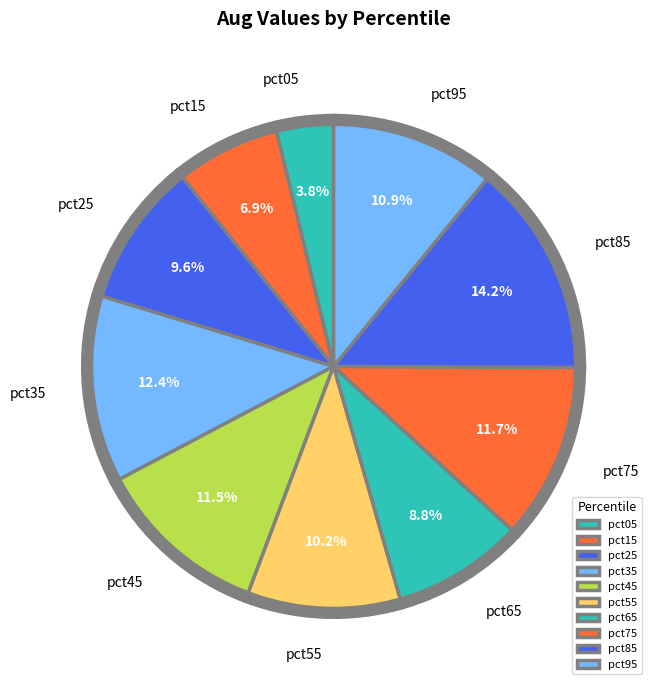

How many slices are in this pie chart?

10